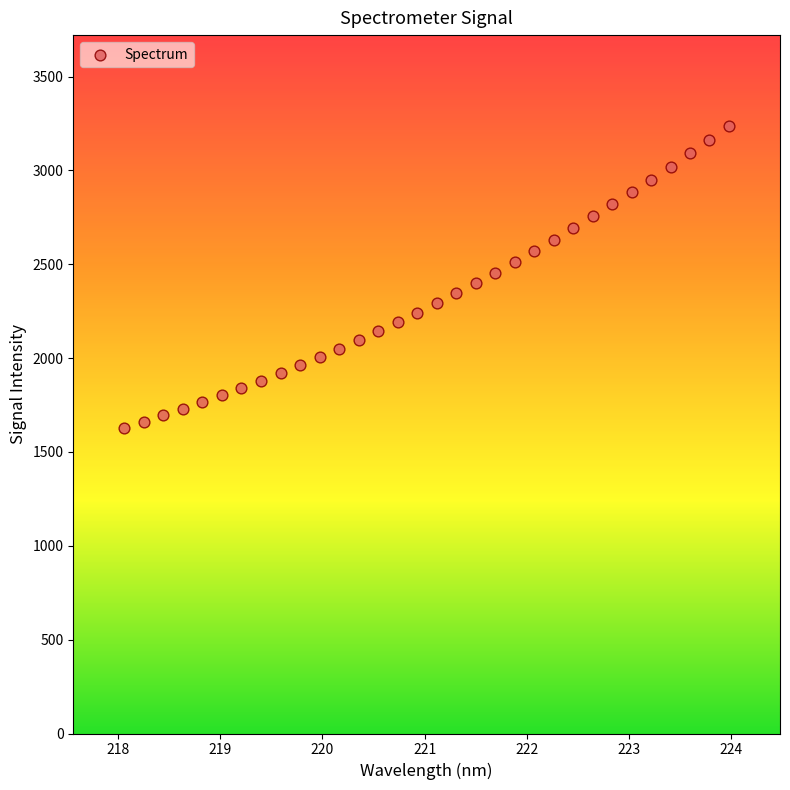

What is the range of Y values (max minus min)?

1606.0